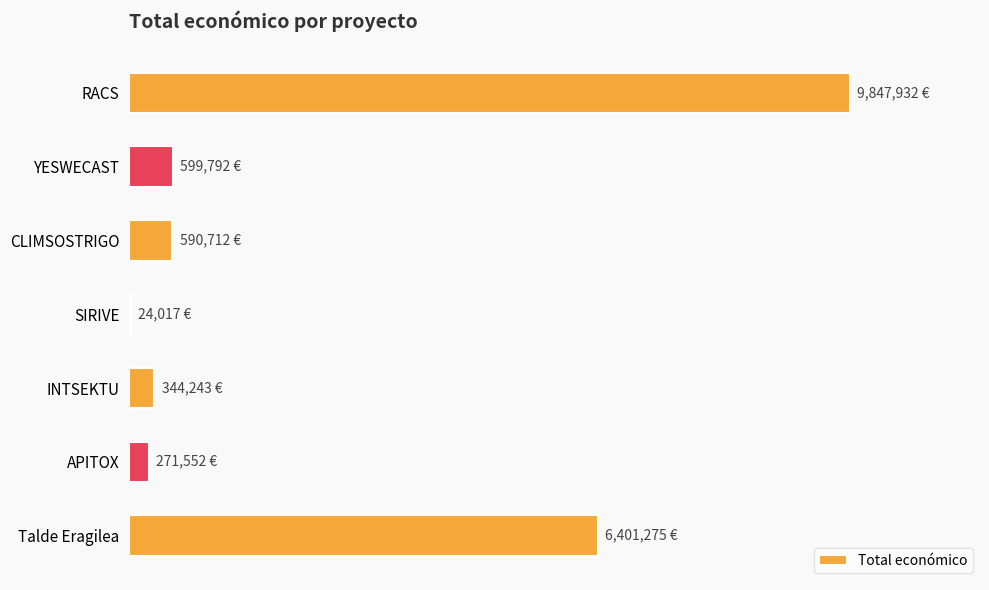

Count the number of values greater than 590712.

3